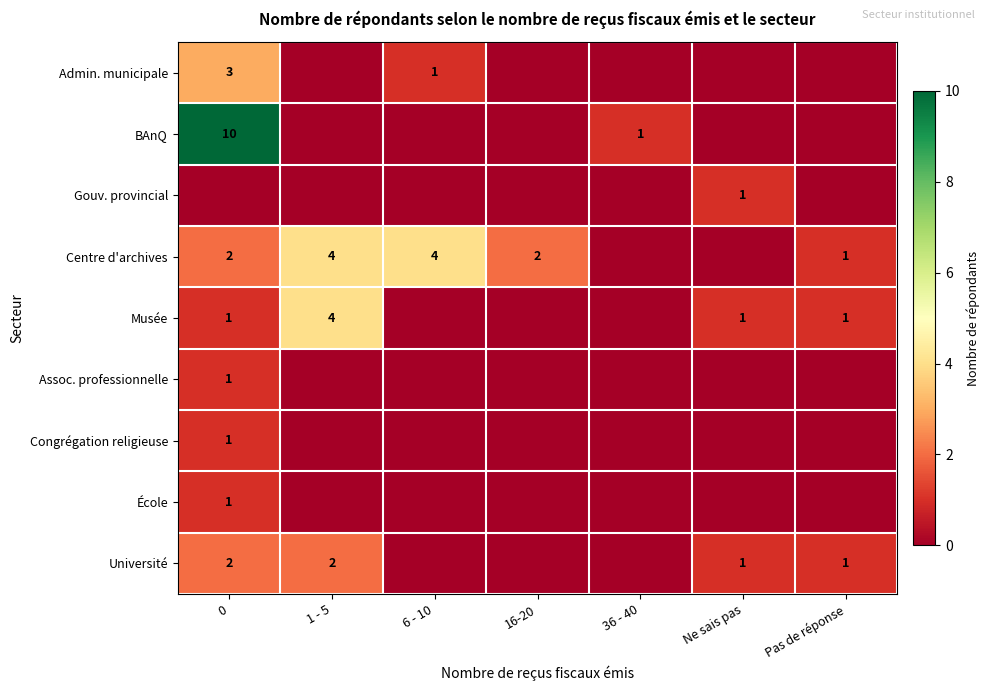

Is it true that Admin. municipale equals 3 at 0?

True